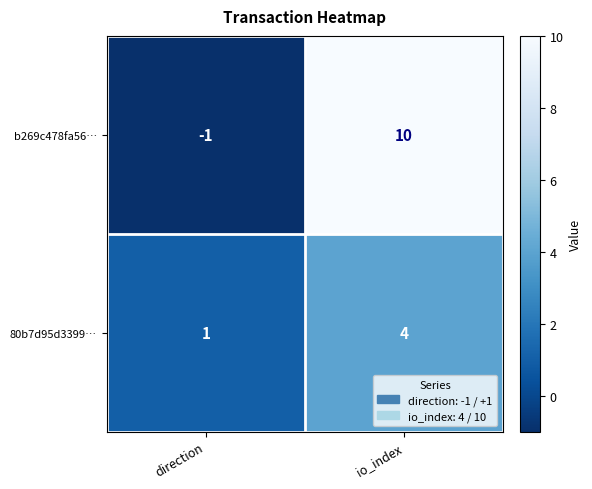

What is the sum of all b269c478fa56… values?

9